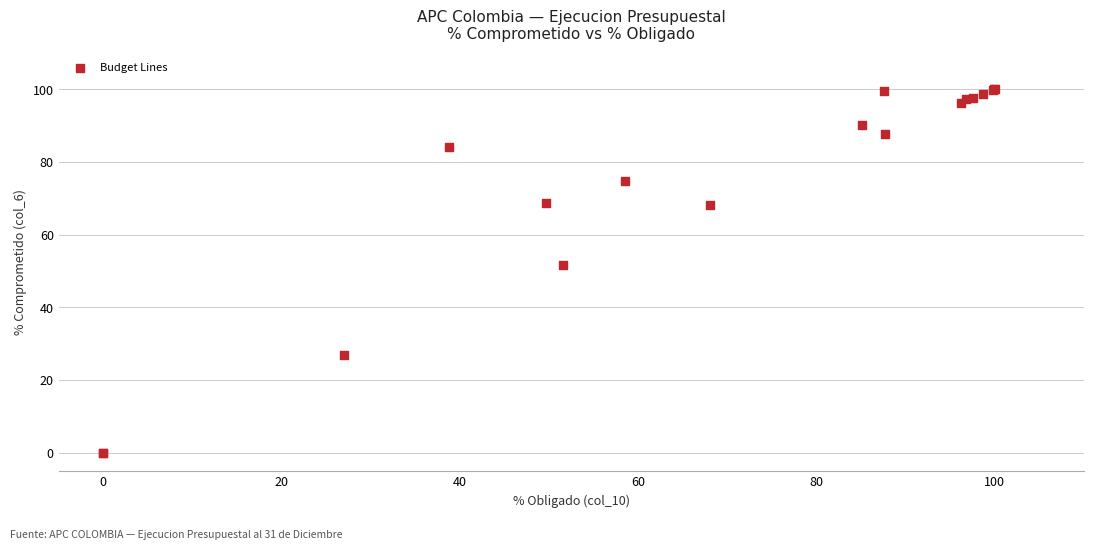

What Y value in the scatter plot is closest to 50?

51.6